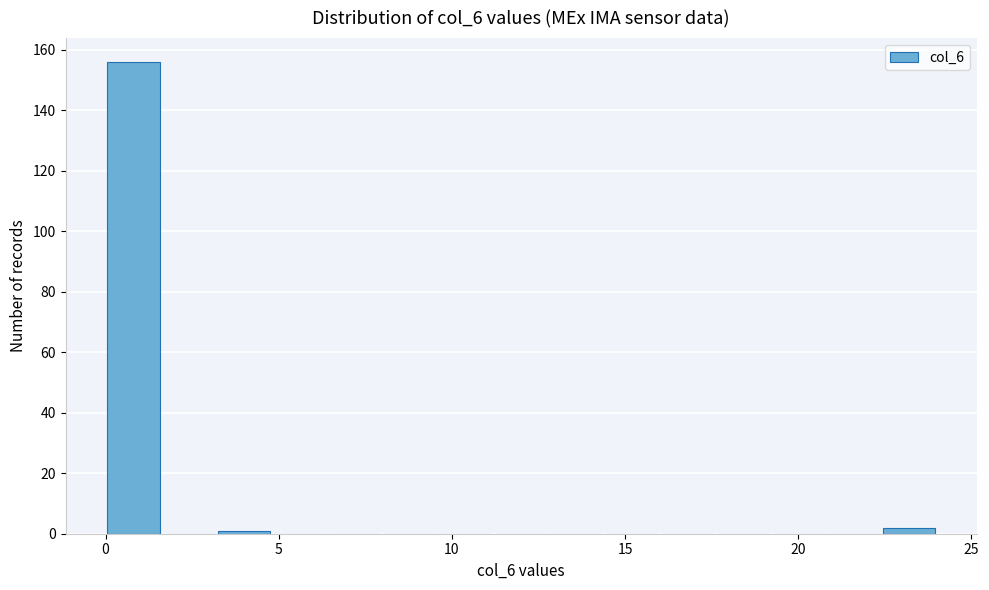

Around what value on the x-axis is the tallest bar? Give the approximate position of its centre, as read against the axis.

1.0